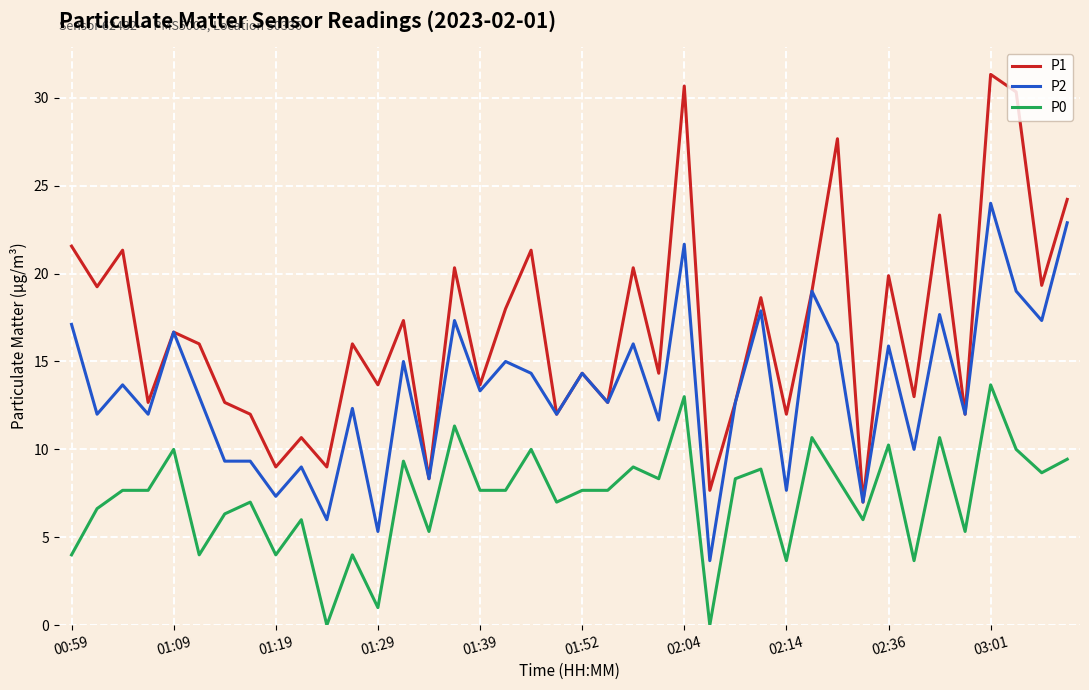

What is the average value of the P1 series?

16.8